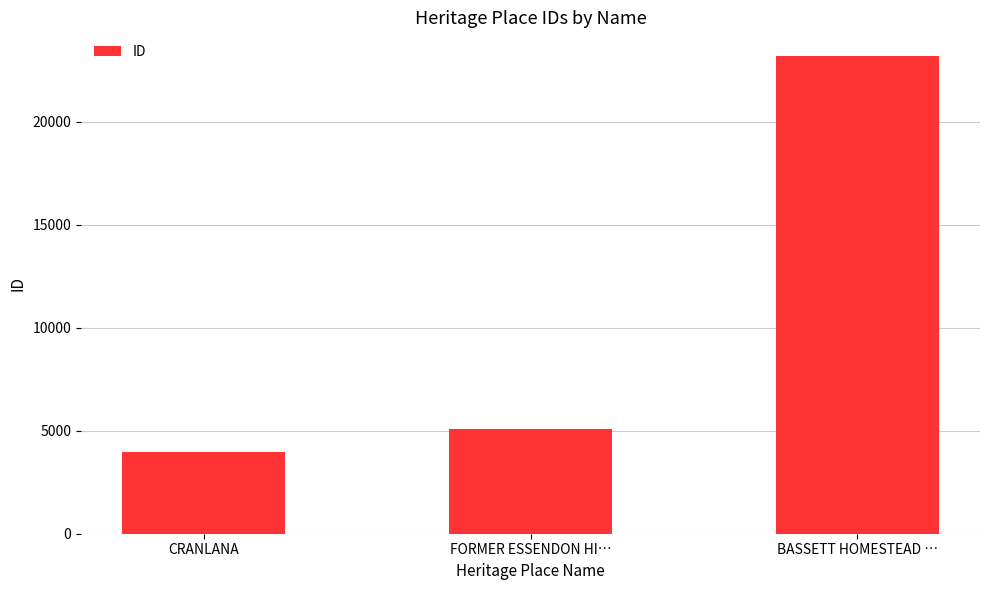

Is it true that the value at BASSETT HOMESTEAD … is 23192?

True